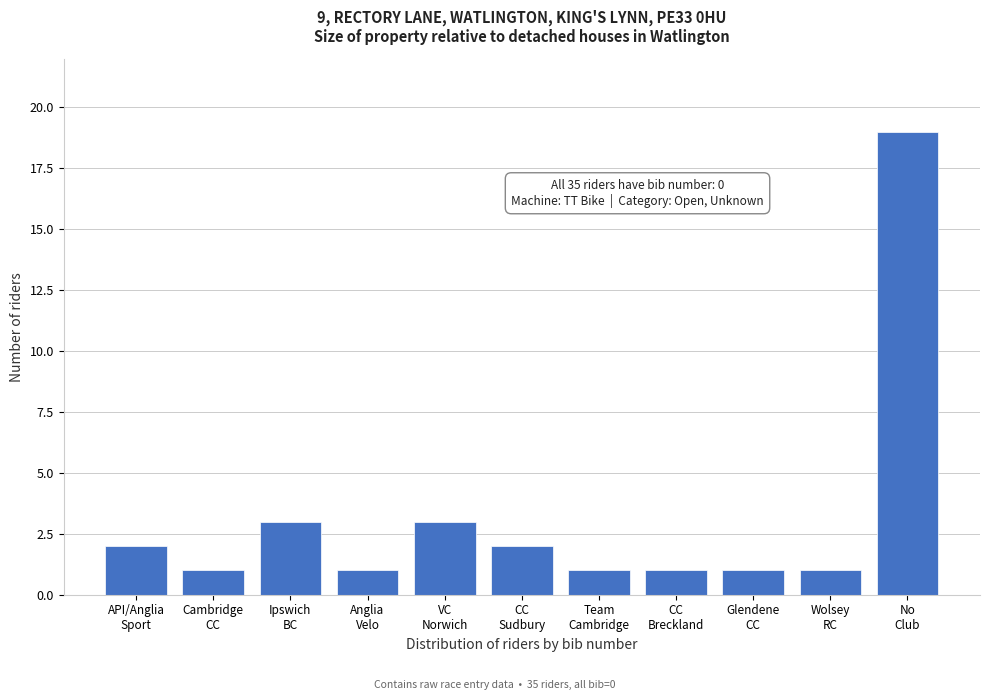

Reading right to left, transcribe all the data shown in this chart.

19	1	1	1	1	2	3	1	3	1	2